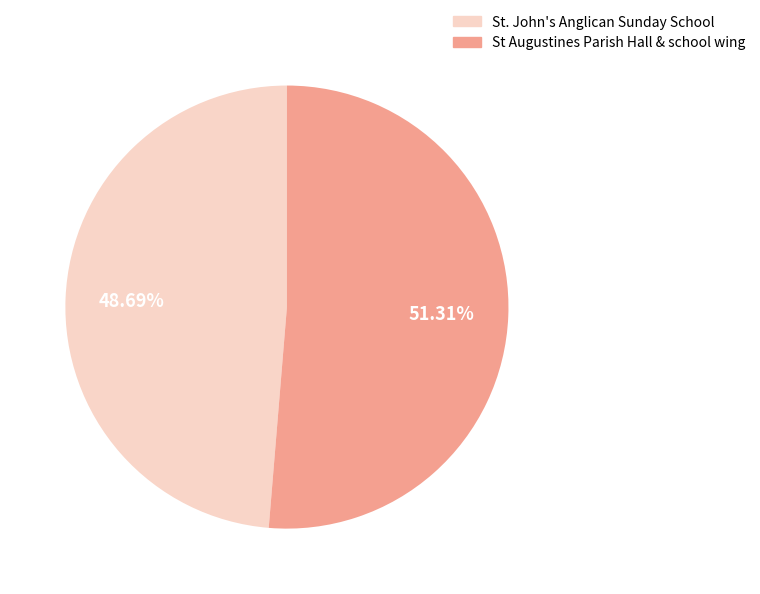

What is the total percentage of St. John's Anglican Sunday School and St Augustines Parish Hall & school wing?

100.0%